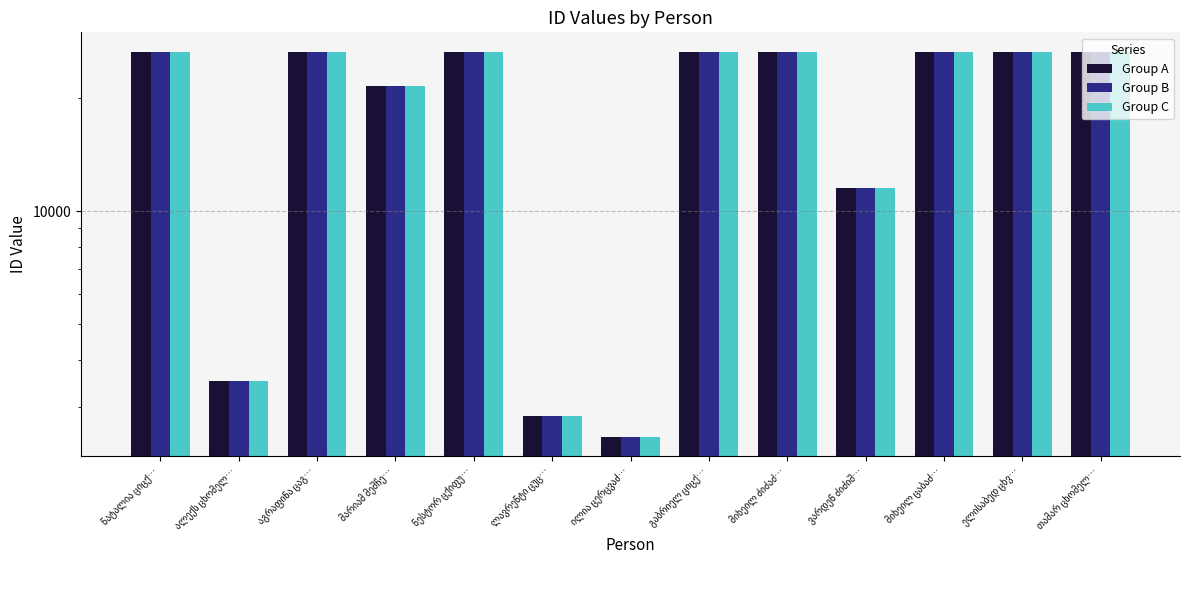

What is the value of the Group C bar at the 5th from the left?

26585